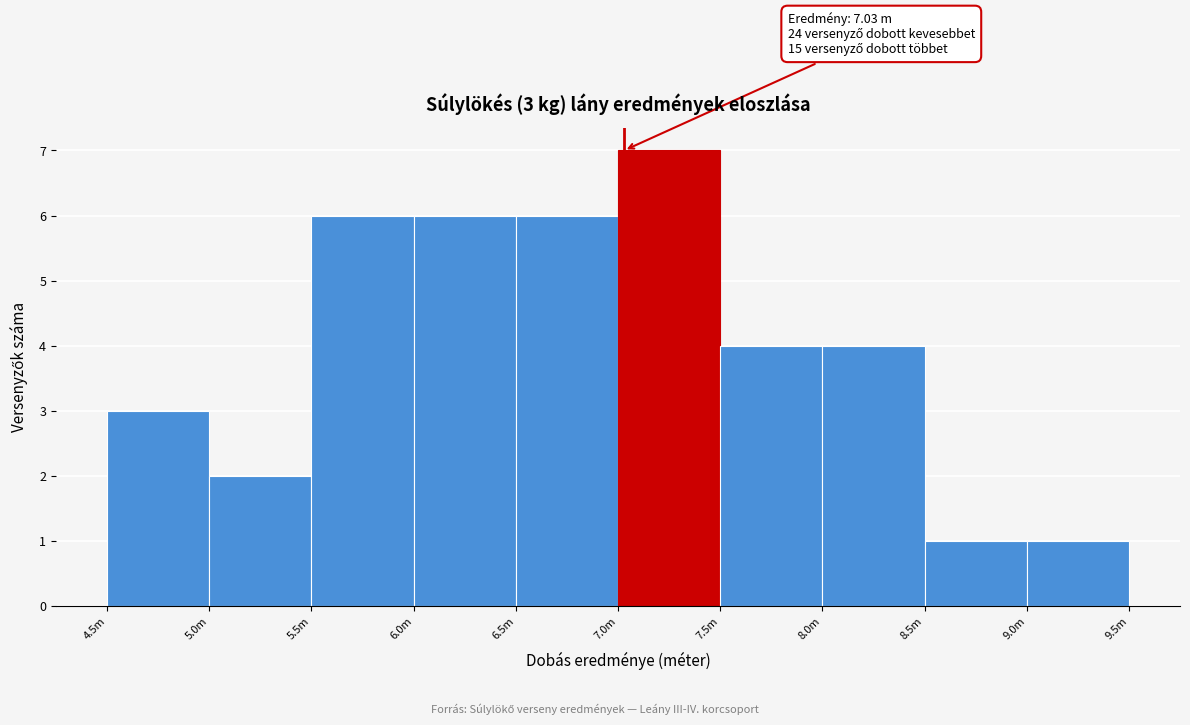

Reading left to right, extract all data points from this chart.

3	2	6	6	6	7	4	4	1	1